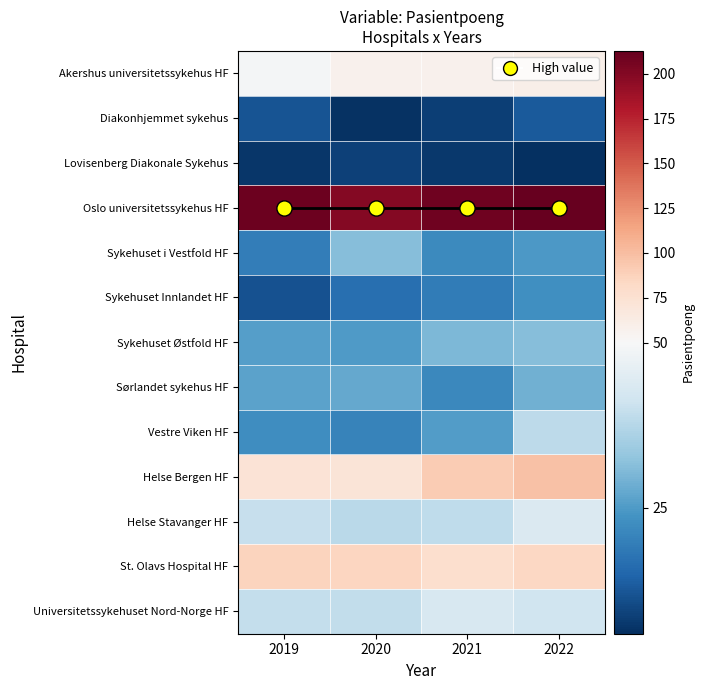

Which label corresponds to the largest value in the chart?

2022